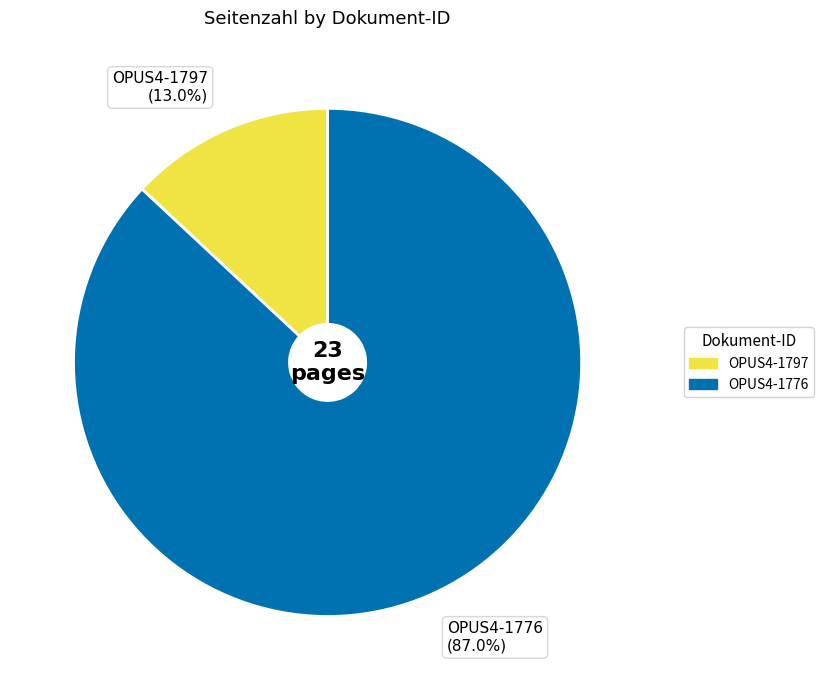

Which slice represents more than half of the pie?

OPUS4-1776